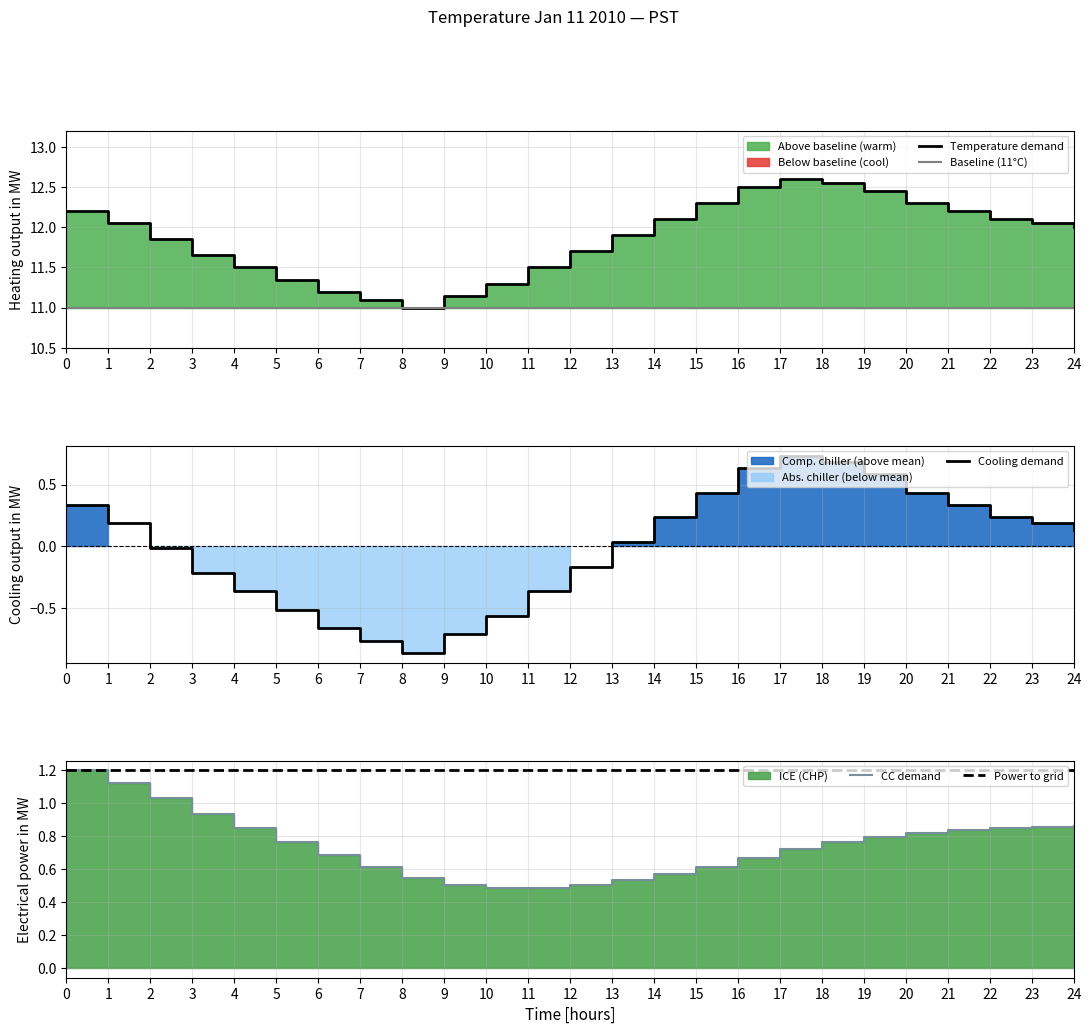

What is the sum of the CC demand values at 18 and 23?

1.6